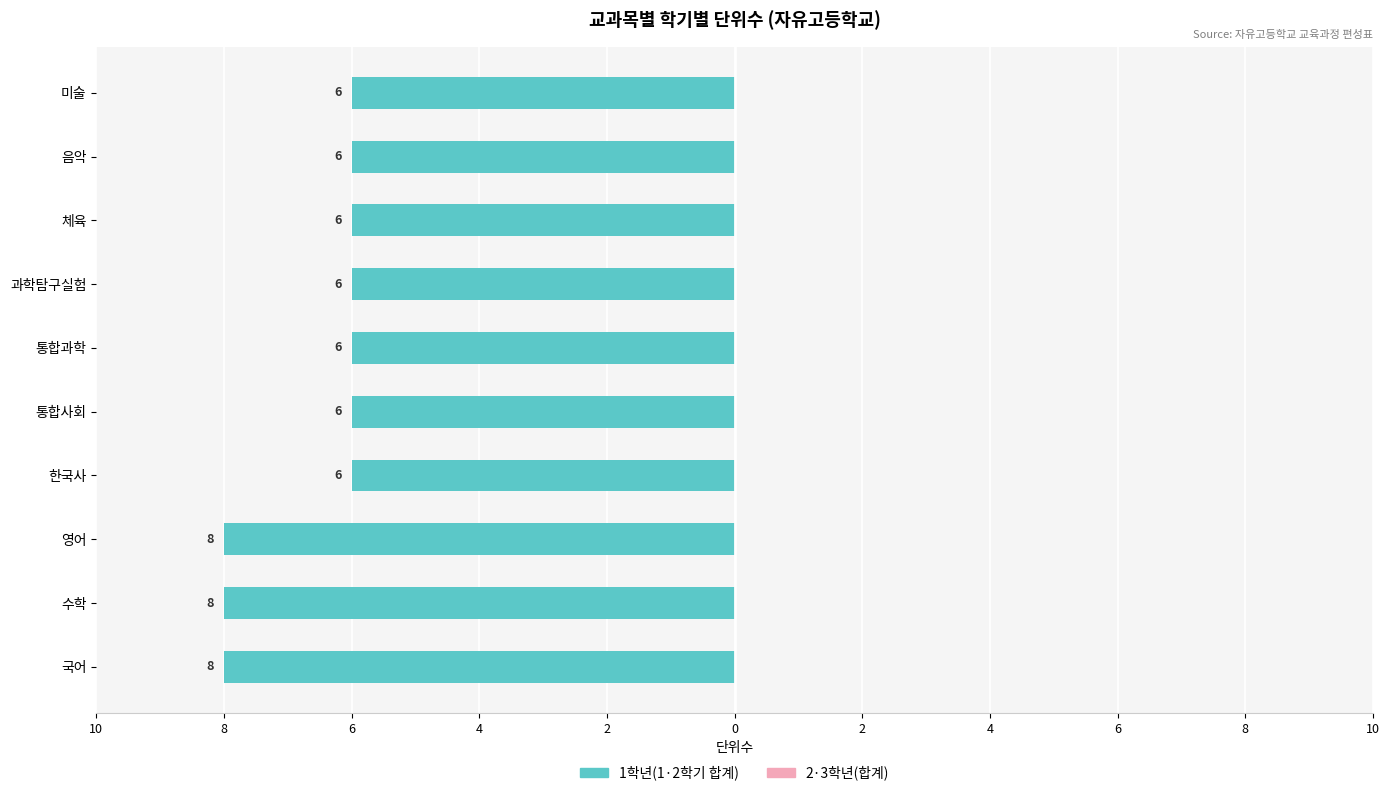

Are the bars horizontal?

Yes